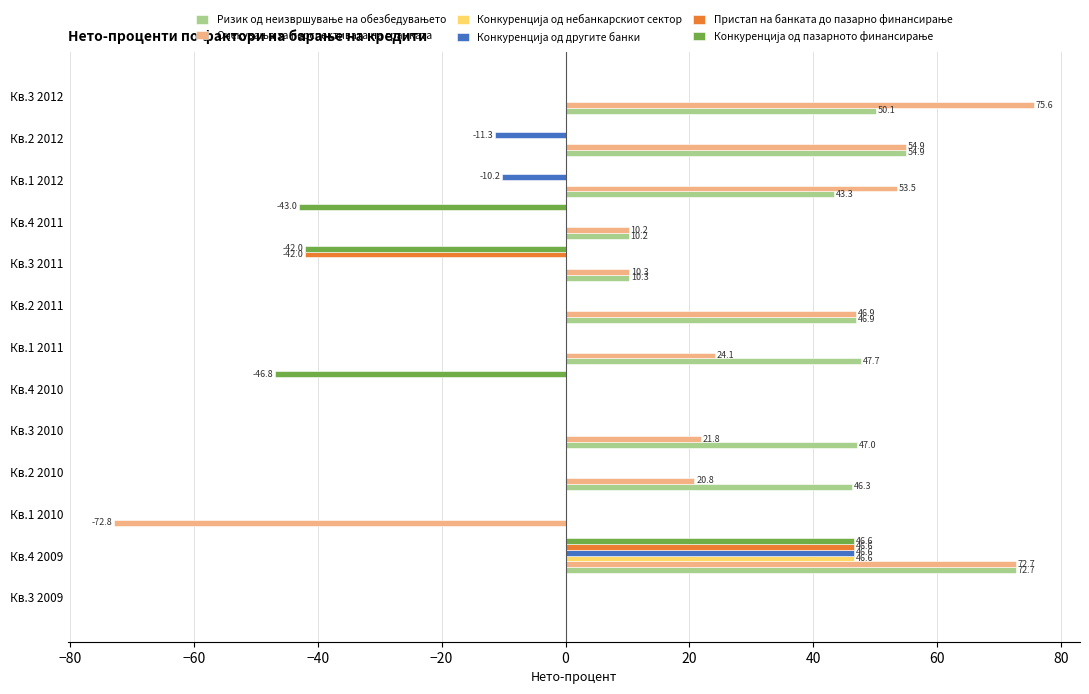

At which category is the sum across all series the highest?

Кв.4 2009